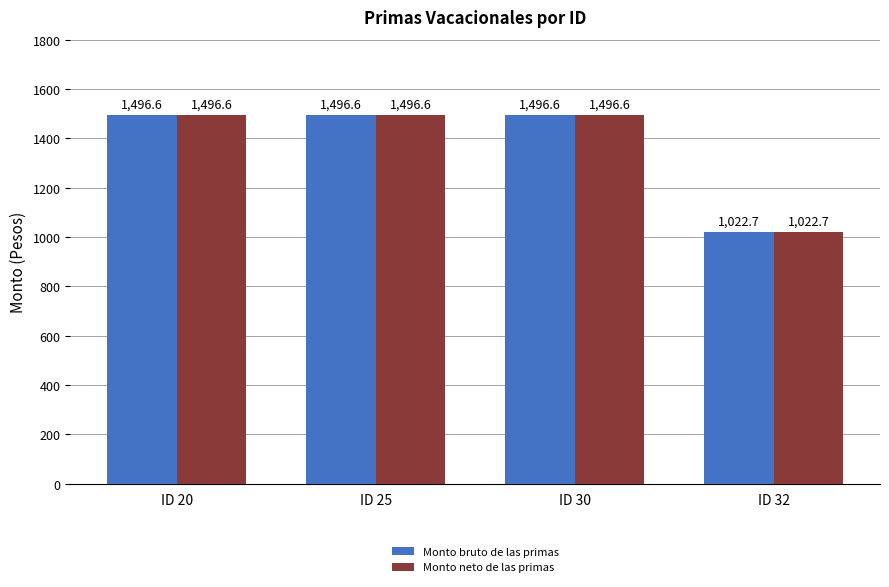

At which label does Monto neto de las primas reach its minimum?

ID 32